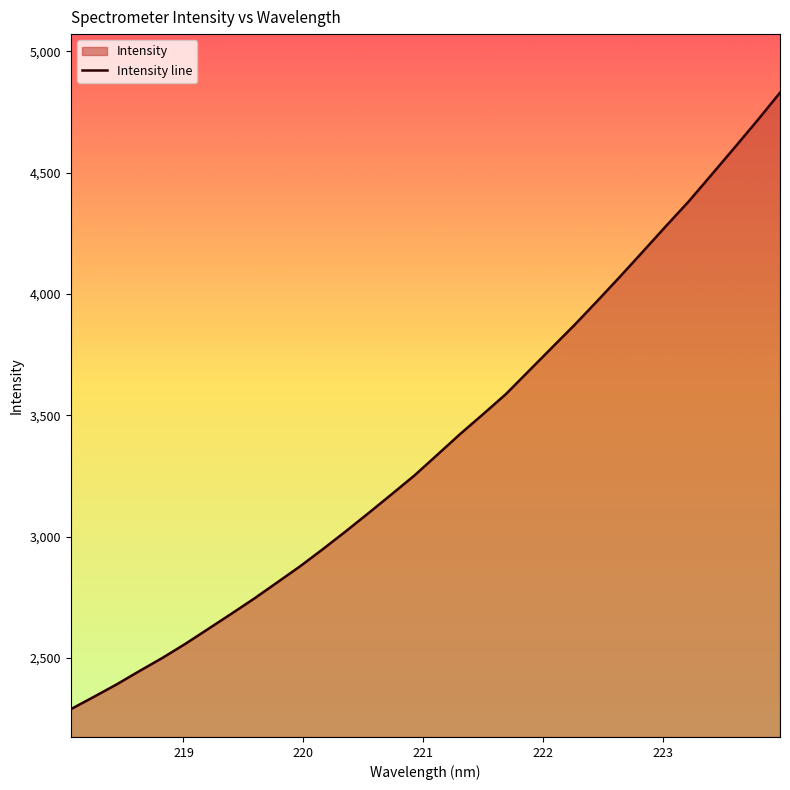

What is the difference between the maximum and minimum values?

2540.6